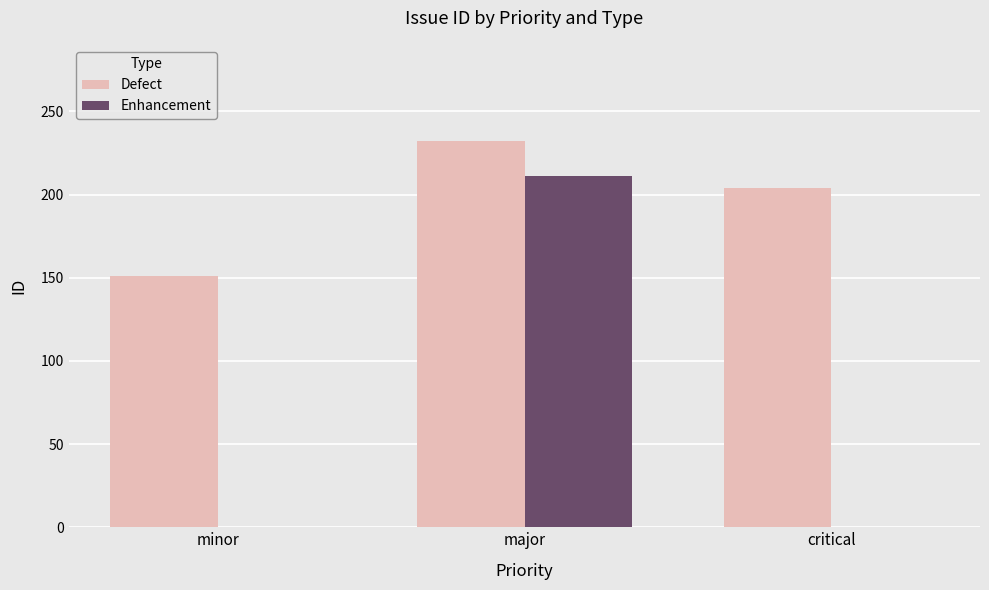

What is the highest value of the Enhancement series?

211